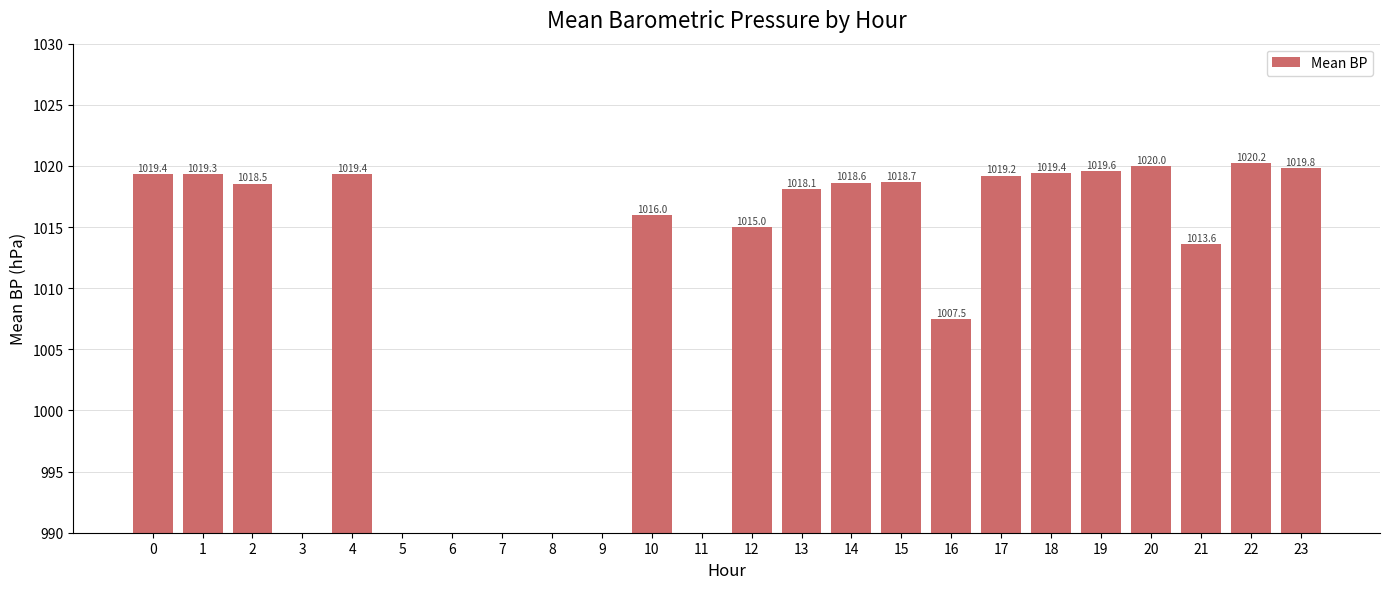

What is the average value?

720.9